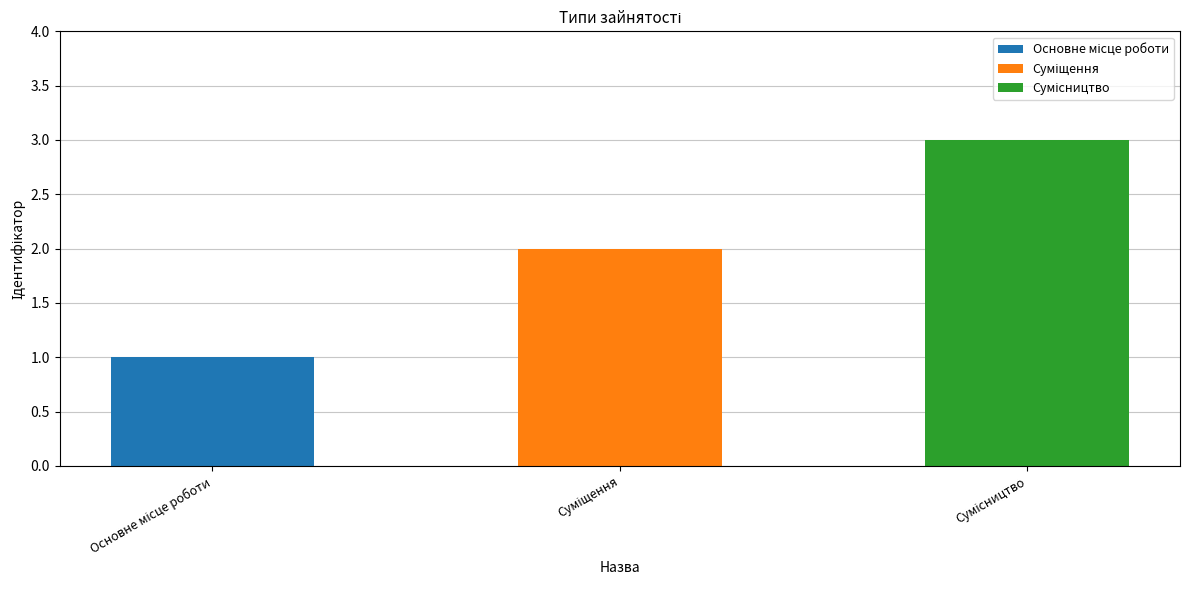

Does the chart contain stacked bars?

No